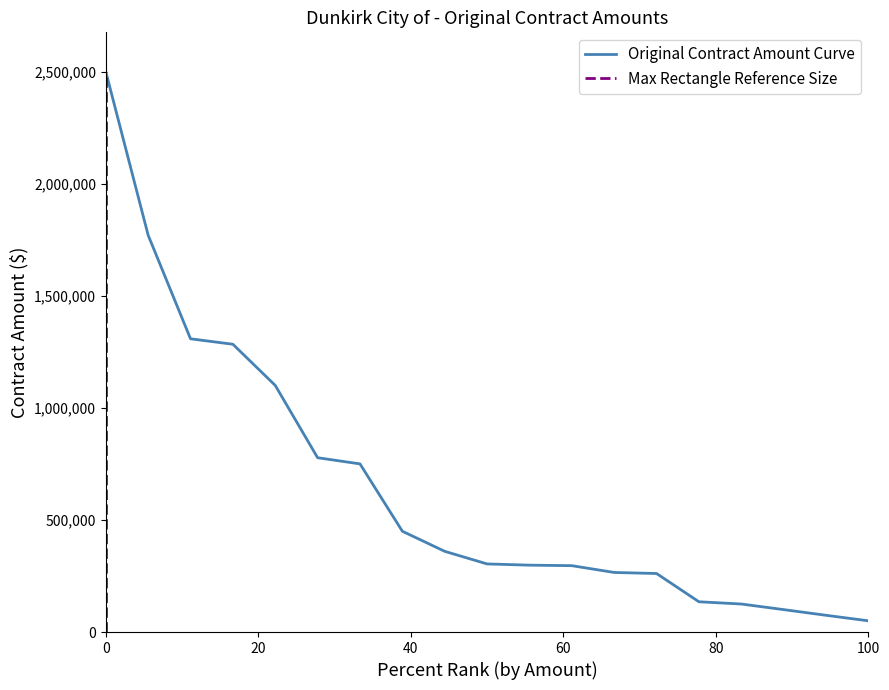

What is the highest value of the Original Contract Amount Curve series?

2500000